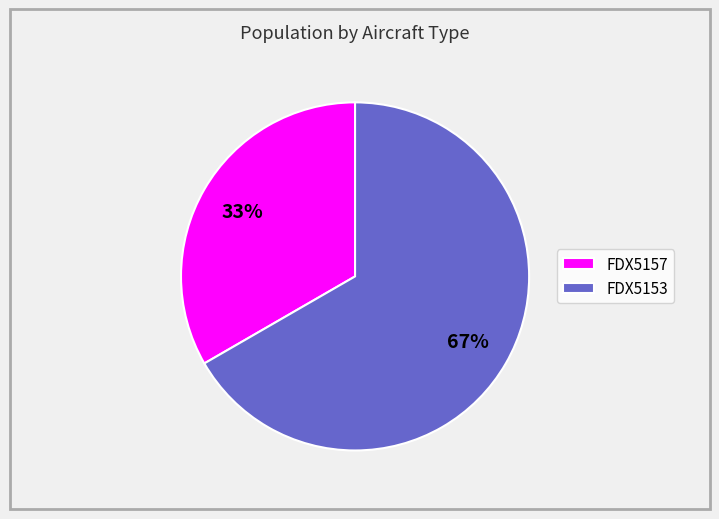

Count the number of slices in the pie.

2